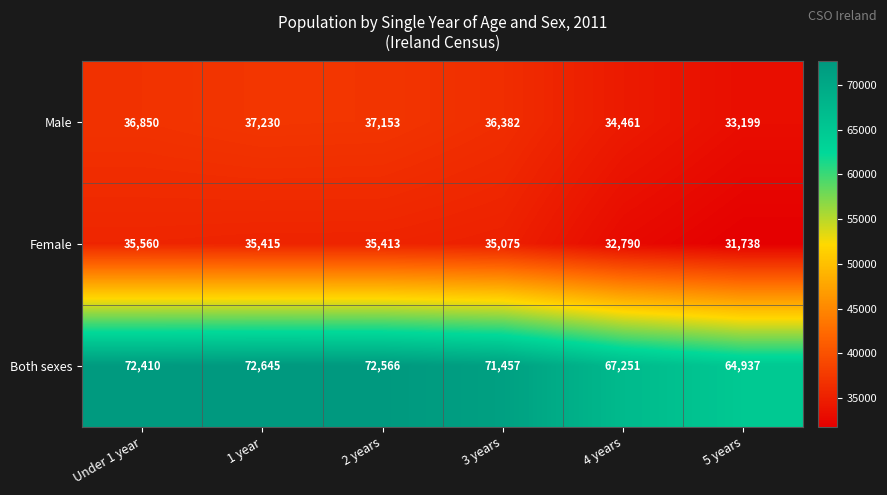

Rank the series by their maximum value, from lowest to highest.

Female, Male, Both sexes